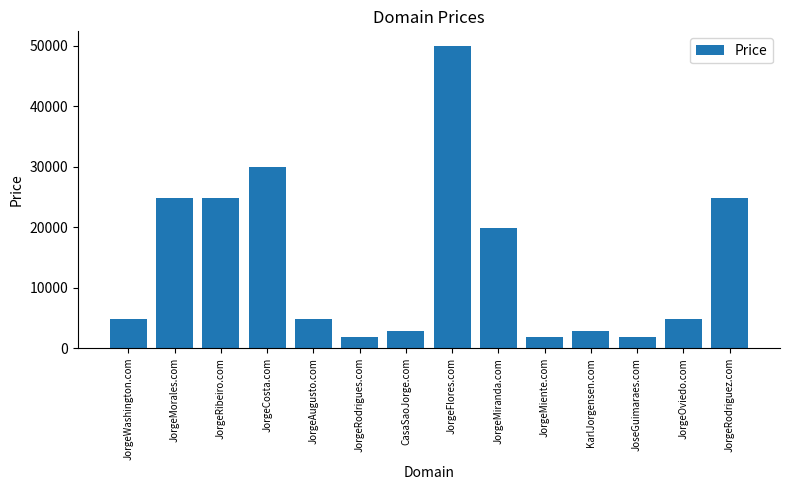

The chart shows a value of 19888 at JorgeMiranda.com. True or false?

True